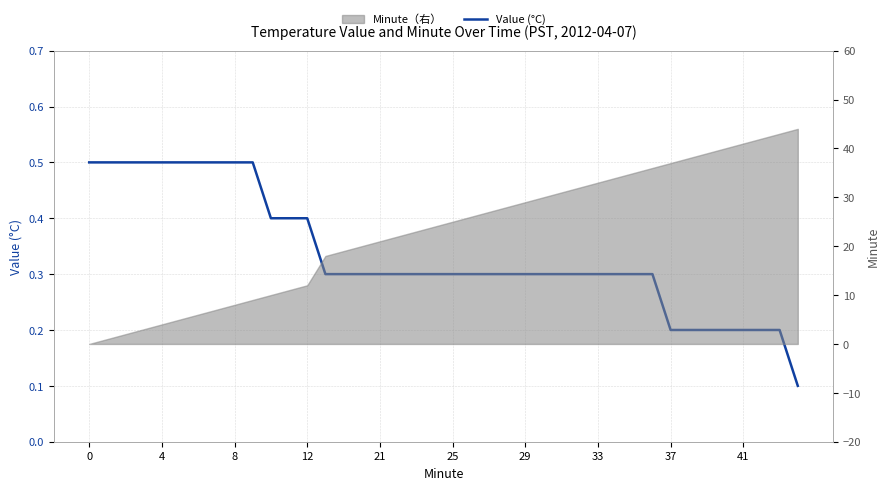

Reading left to right, transcribe all the data shown in this chart.

0.5	0.5	0.5	0.5	0.5	0.5	0.5	0.5	0.5	0.5	0.4	0.4	0.4	0.3	0.3	0.3	0.3	0.3	0.3	0.3	0.3	0.3	0.3	0.3	0.3	0.3	0.3	0.3	0.3	0.3	0.3	0.3	0.2	0.2	0.2	0.2	0.2	0.2	0.2	0.1